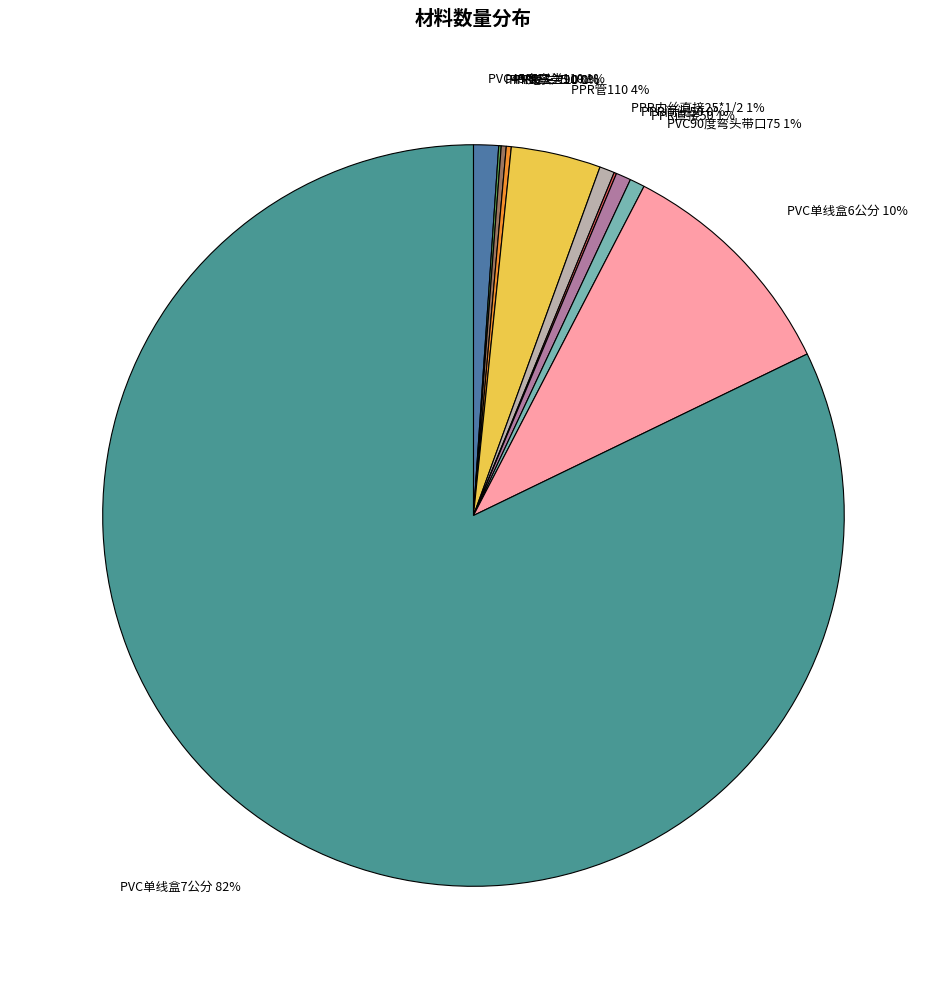

To the nearest percent, what is the combined percentage of PPR直接50 1% and PVC单线盒7公分 82%?

83%